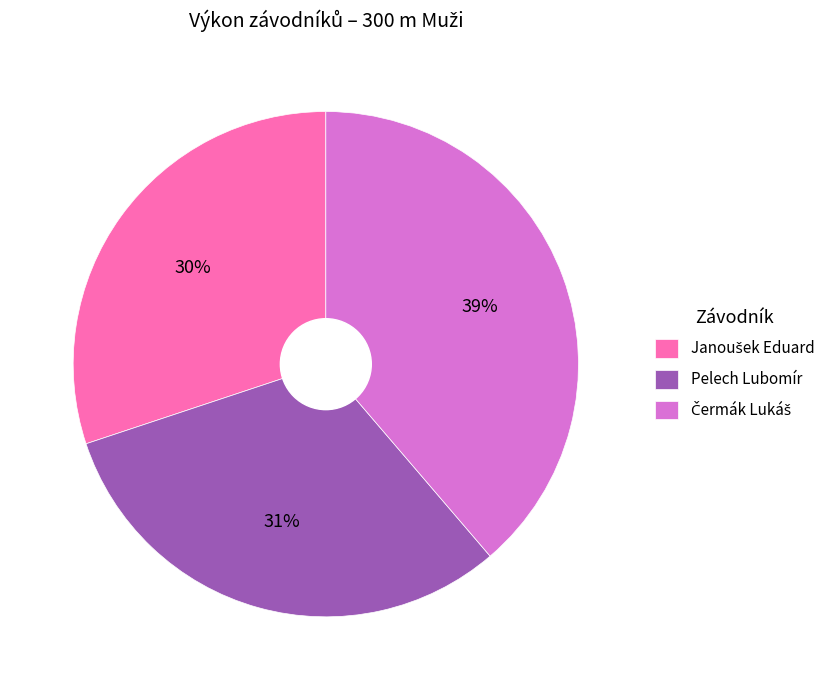

Is there a majority slice in this chart?

No